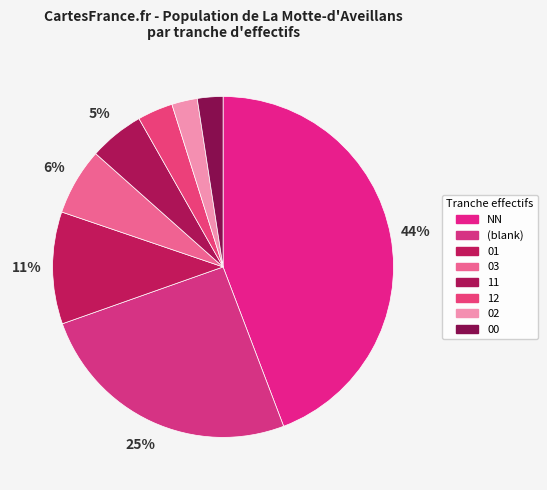

How many slices are in this pie chart?

8